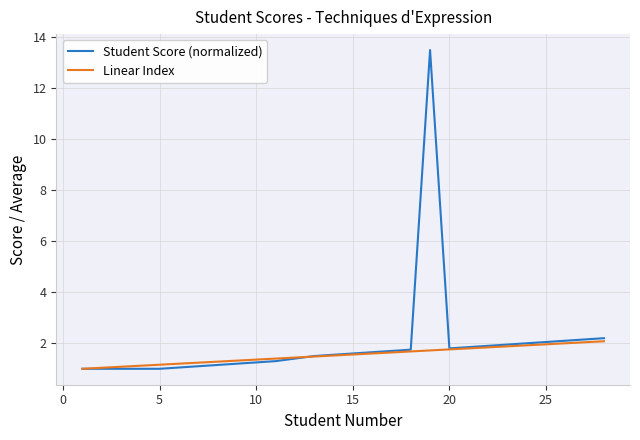

Which series has the largest range (max minus min)?

Student Score (normalized)